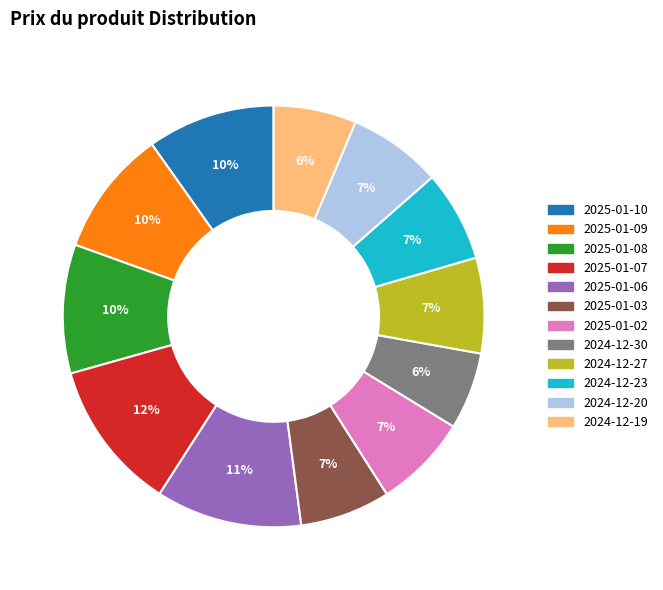

To the nearest percent, what portion does 2024-12-27 represent?

7%